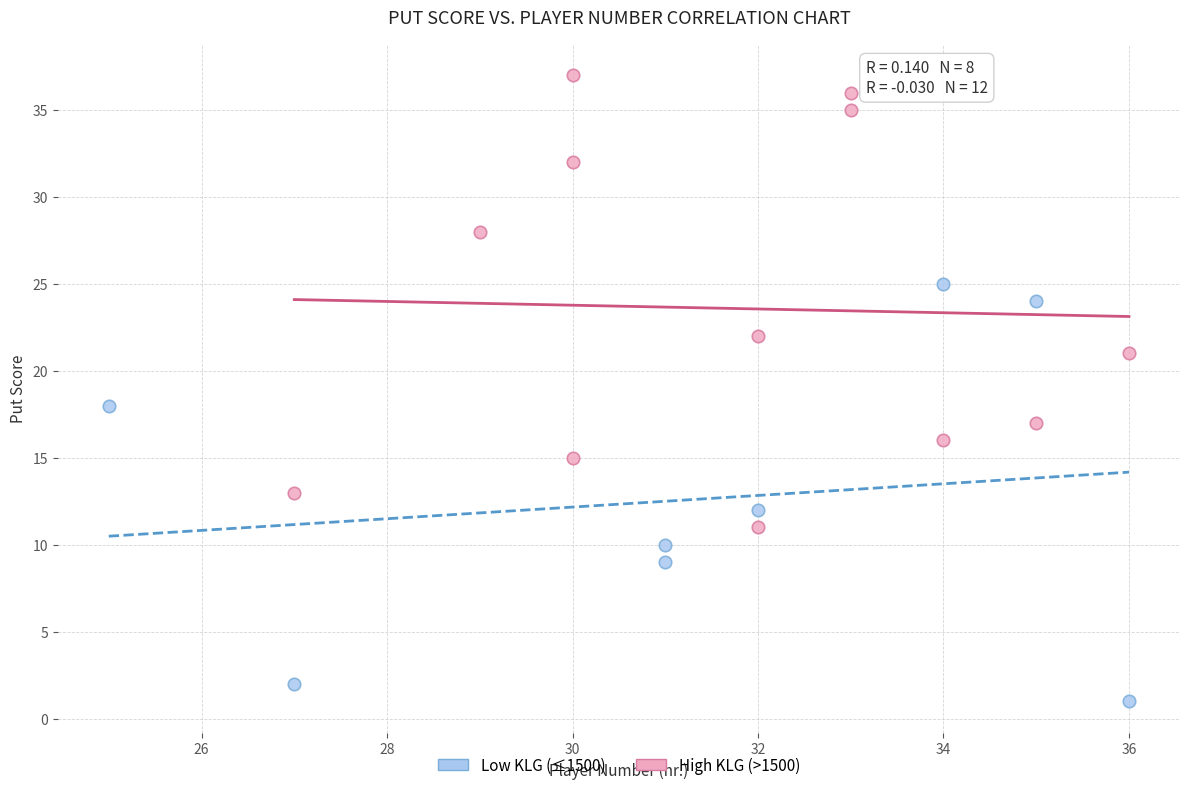

Which series reaches the maximum Y coordinate?

High KLG (>1500)